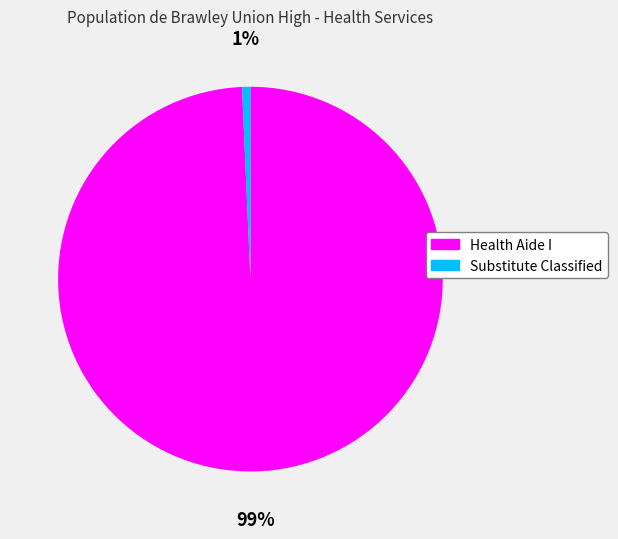

To the nearest percent, what is the combined percentage of Health Aide I and Substitute Classified?

100%